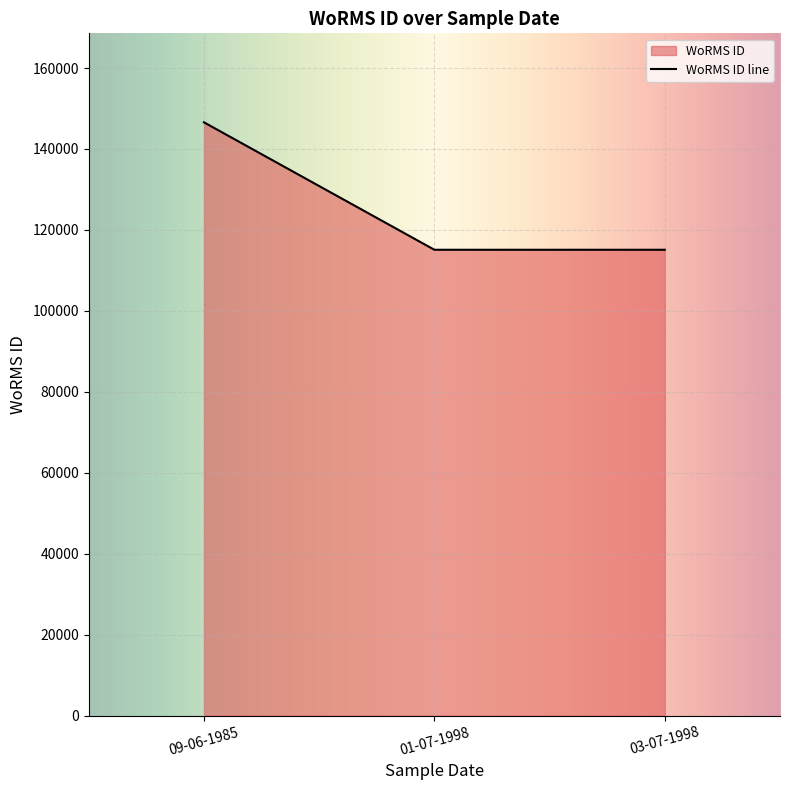

What is the label of the 1st point from the left?

09-06-1985